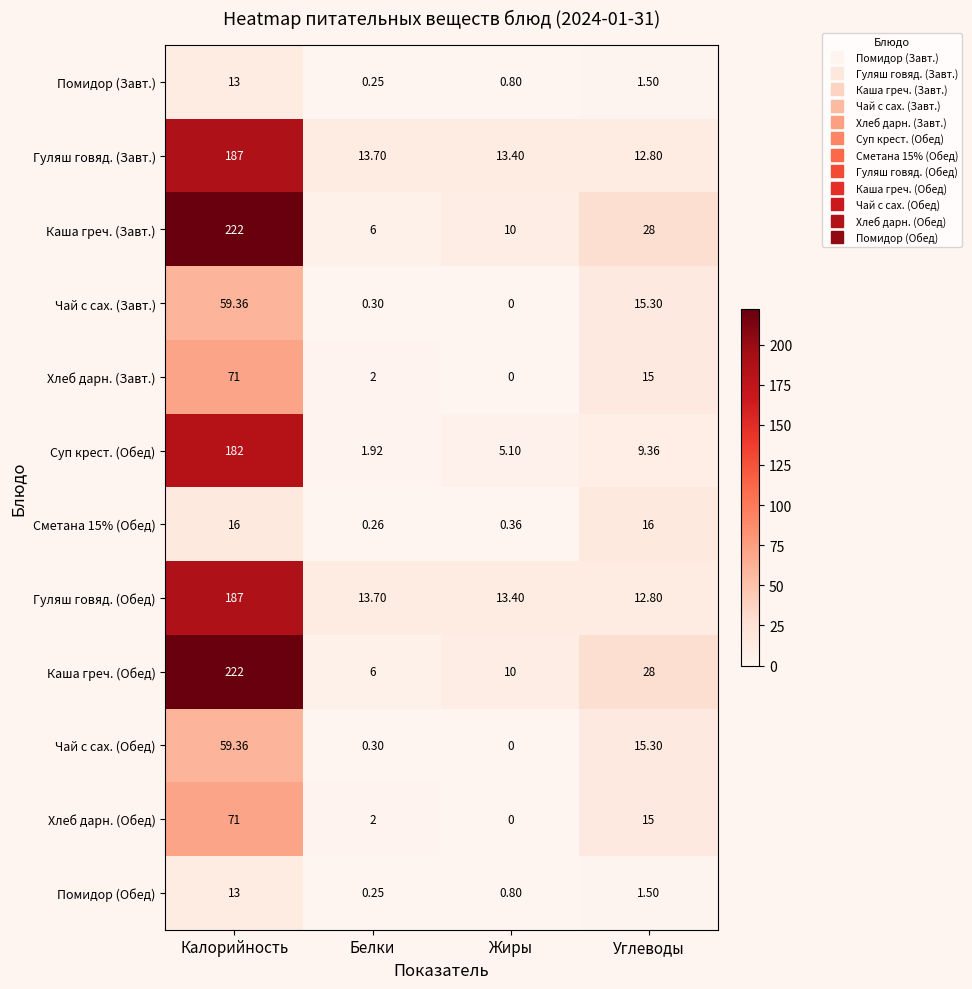

Which category has the highest value across all series?

Калорийность